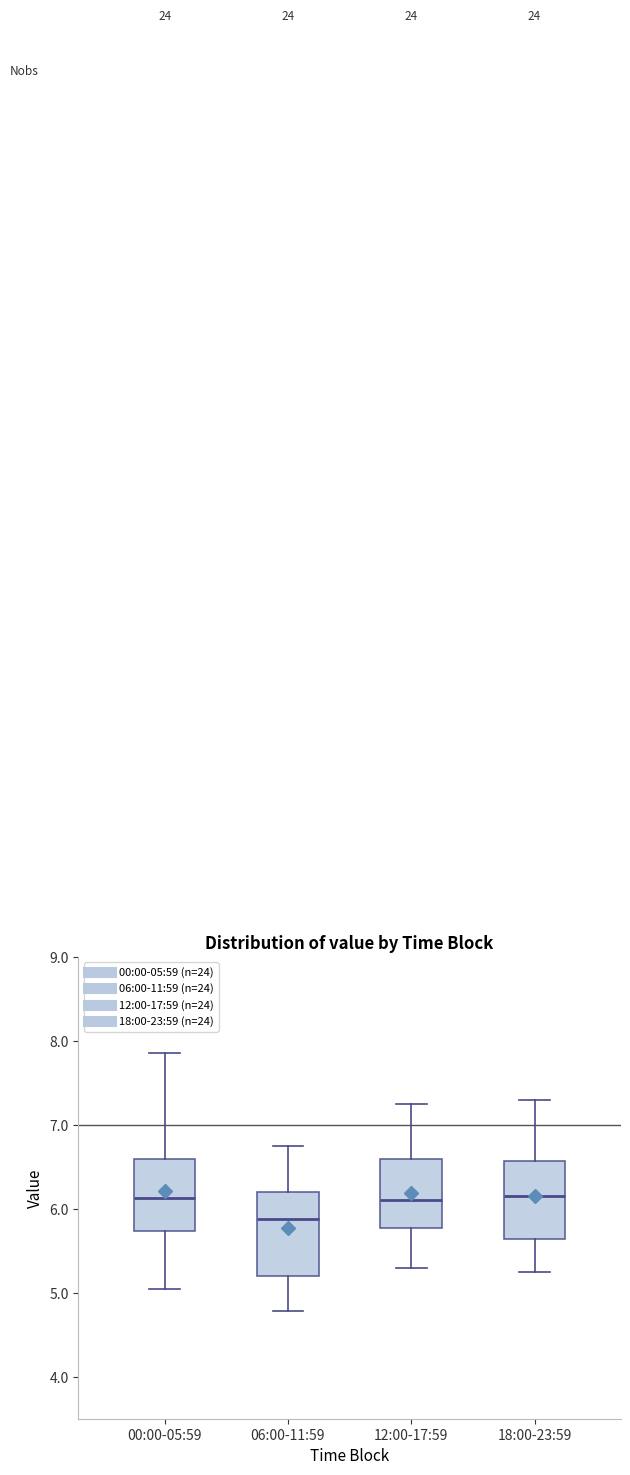

Reading left to right, transcribe this box plot: for each box, give where its median line is, the range the box spans, and where its two whiskers end, as read against the y-axis. The values are not printed on the chart, so give them approximately, as read against the axis.

00:00-05:59: median 6.1, box 5.7 to 6.6, whiskers 5.1 to 7.9
06:00-11:59: median 5.9, box 5.2 to 6.2, whiskers 4.8 to 6.8
12:00-17:59: median 6.1, box 5.8 to 6.6, whiskers 5.3 to 7.3
18:00-23:59: median 6.2, box 5.6 to 6.6, whiskers 5.3 to 7.3